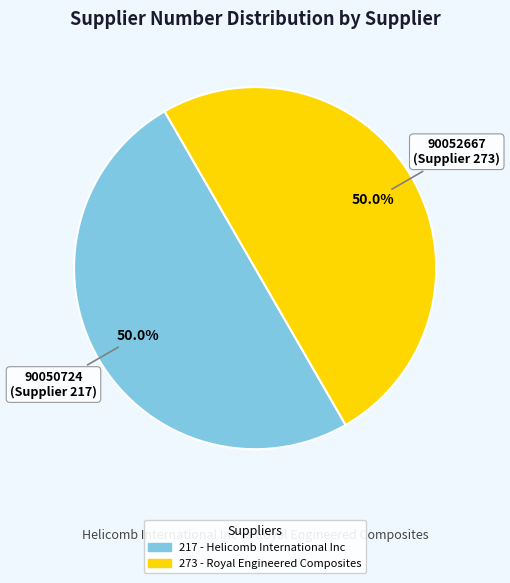

How many segments does this pie chart have?

2